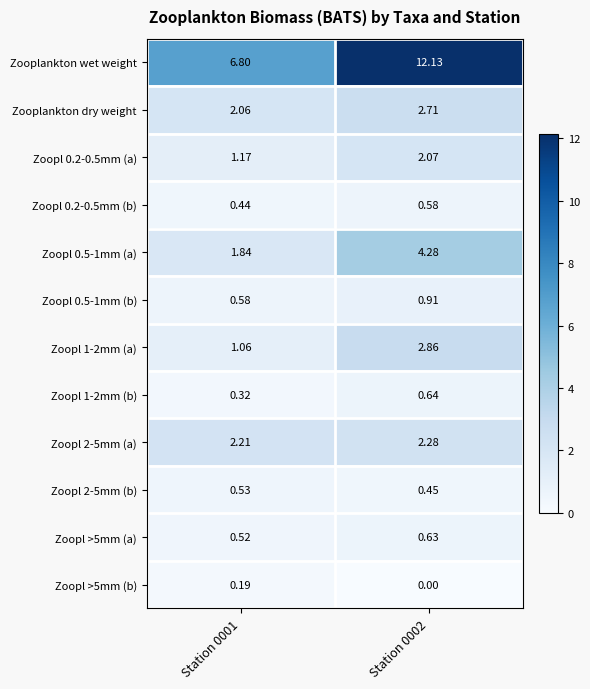

Which series changed the most between Station 0001 and Station 0002?

Zooplankton wet weight